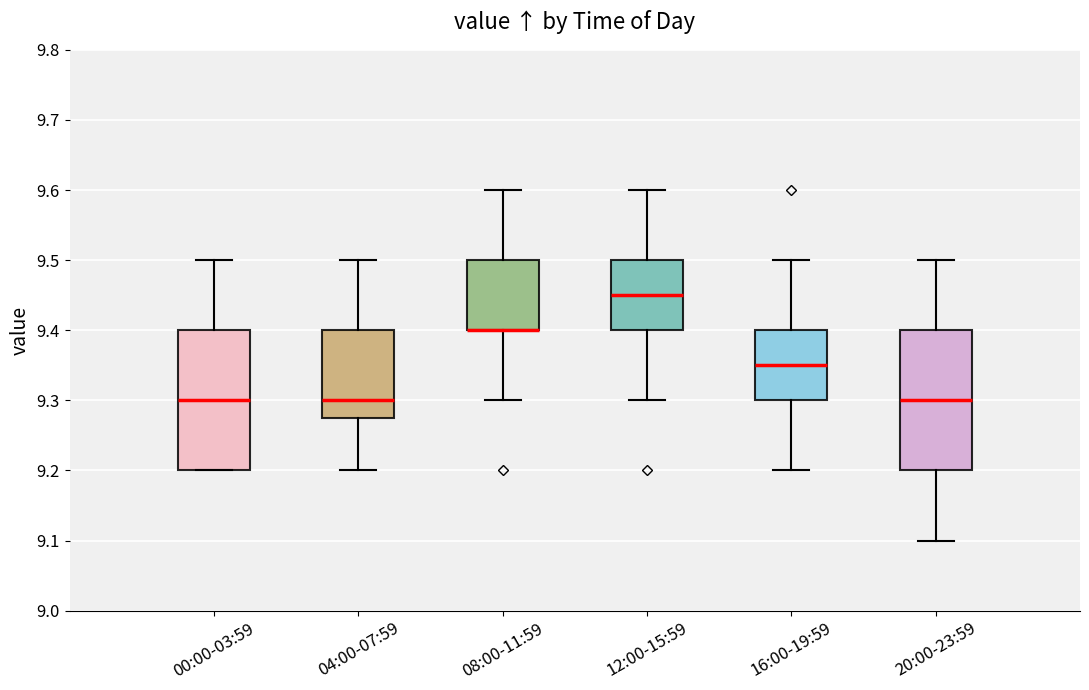

Reading left to right, read every box against the y-axis: the position of its median line, the range the box covers, and the ends of its whiskers. The values are not printed on the chart, so give them approximately, as read against the axis.

00:00-03:59: median 9.30, box 9.20 to 9.40, whiskers 9.20 to 9.50
04:00-07:59: median 9.30, box 9.28 to 9.40, whiskers 9.20 to 9.50
08:00-11:59: median 9.40 (drawn on the box's lower edge), box 9.40 to 9.50, whiskers 9.30 to 9.60
12:00-15:59: median 9.45, box 9.40 to 9.50, whiskers 9.30 to 9.60
16:00-19:59: median 9.35, box 9.30 to 9.40, whiskers 9.20 to 9.50
20:00-23:59: median 9.30, box 9.20 to 9.40, whiskers 9.10 to 9.50